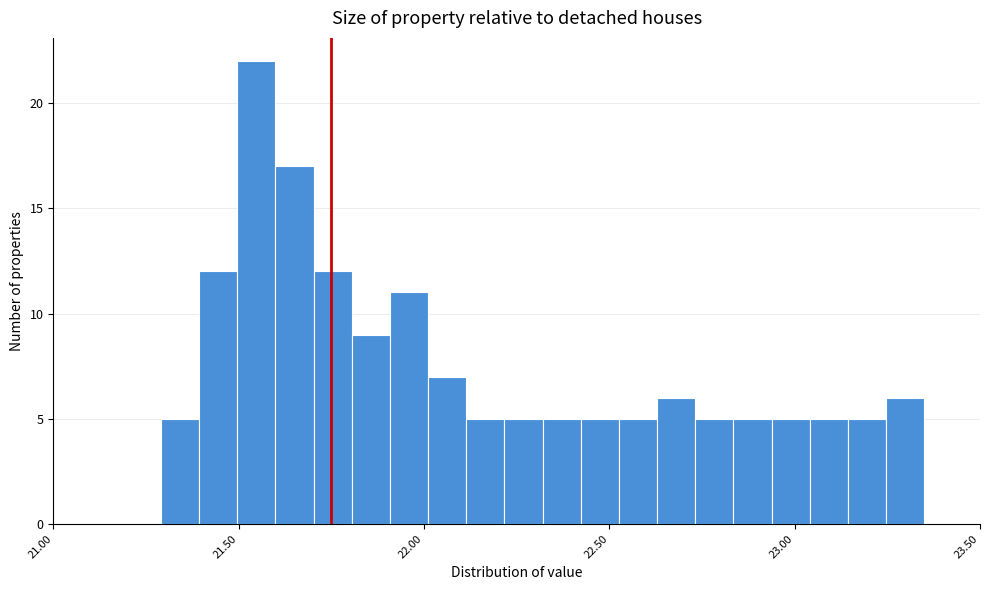

Around what value on the x-axis is the tallest bar? Give the approximate position of its centre, as read against the axis.

21.55